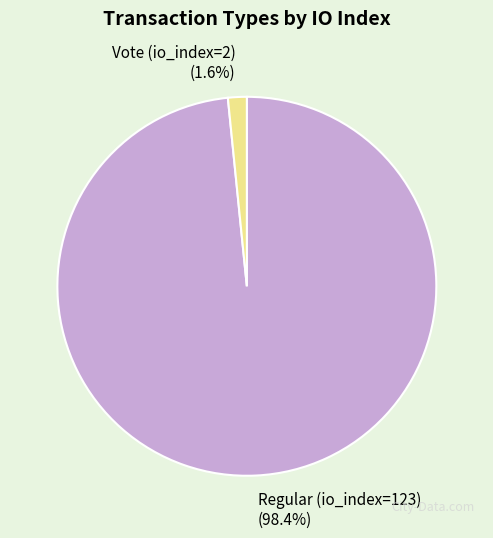

Is it true that Regular (io_index=123) is 84% of the pie?

False